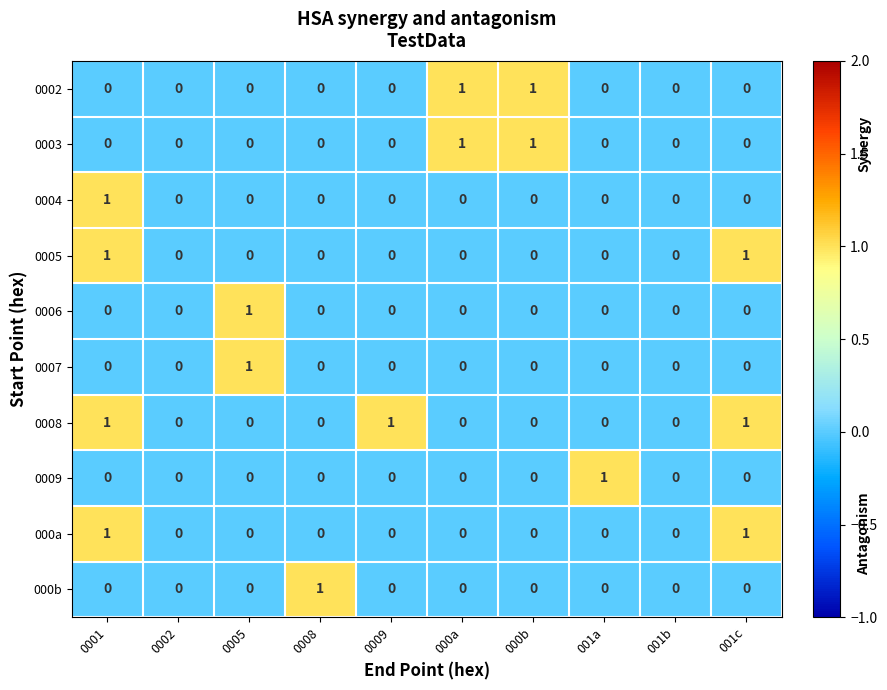

Is it true that 0003 equals 1 at 000b?

True